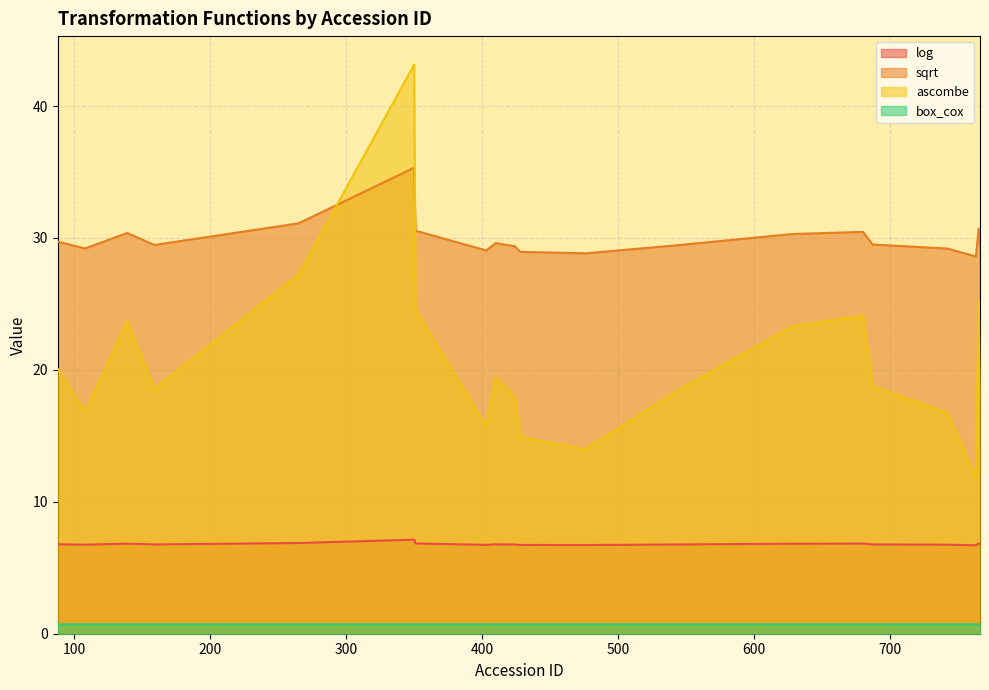

Which series changed the most between 88 and 139?

ascombe